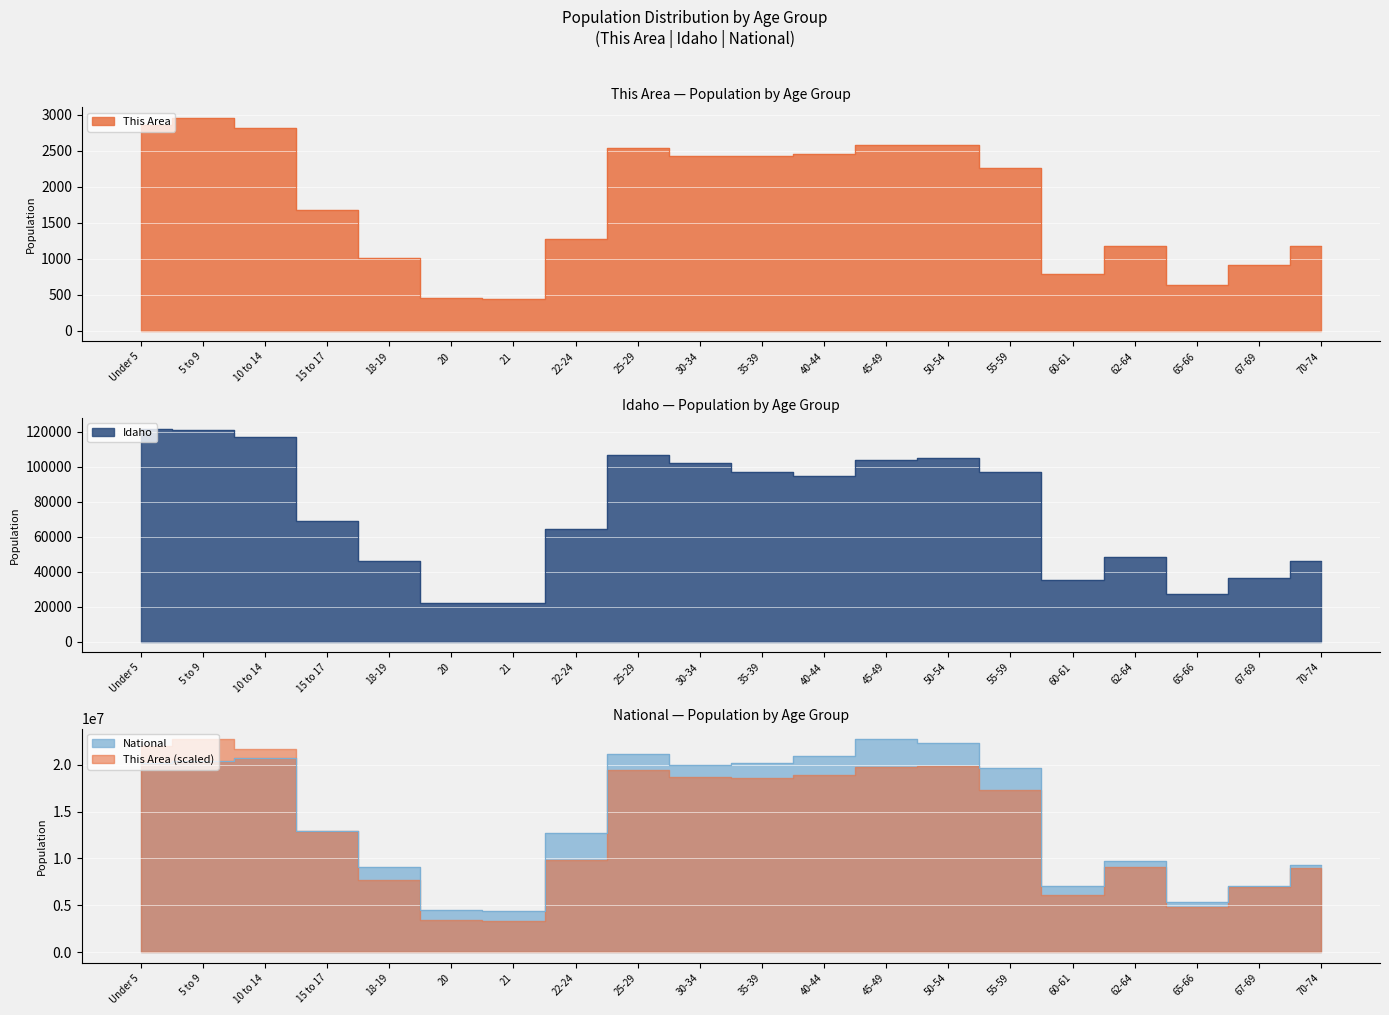

In National, how many points are lower than both neighbors (excluding endpoints)?

4